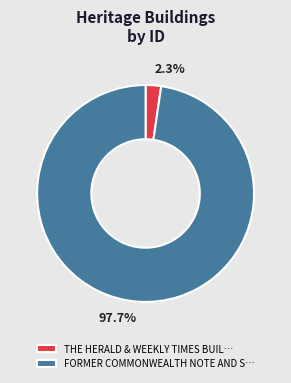

Between FORMER COMMONWEALTH NOTE AND S… and THE HERALD & WEEKLY TIMES BUIL…, which is larger?

FORMER COMMONWEALTH NOTE AND S…